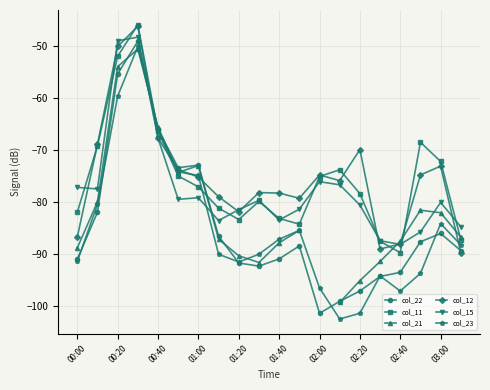

At which category does col_11 reach its first local valley?

01:20